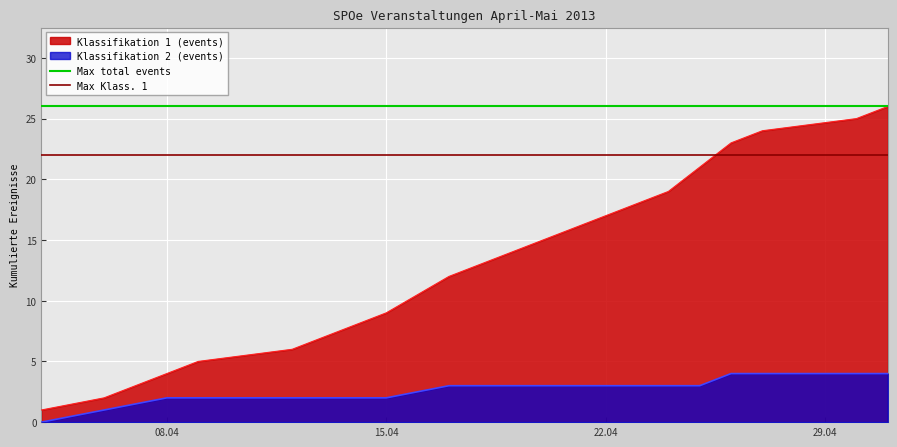

True or false: Klassifikation 1 (events) and Klassifikation 2 (events) intersect in this chart.

False